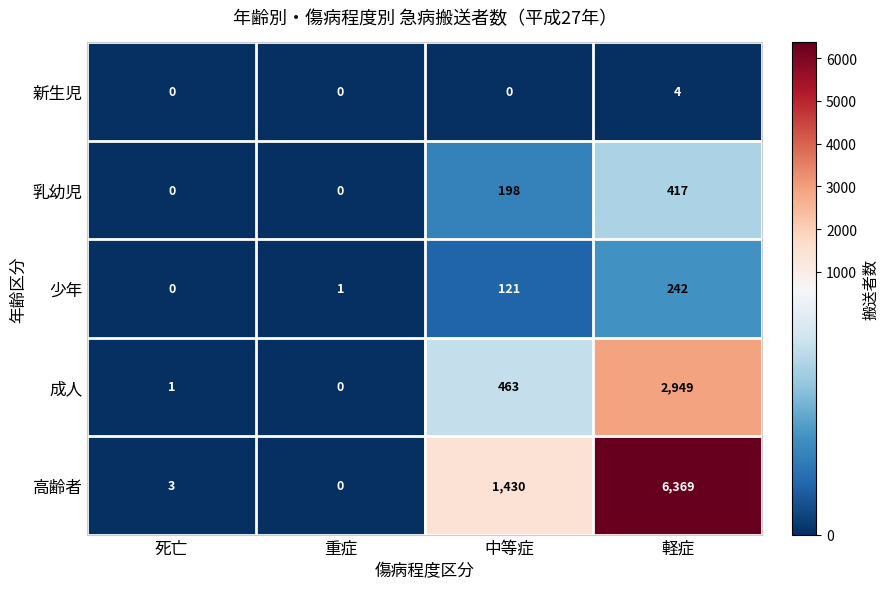

Which category has the highest value in the 新生児 series?

軽症